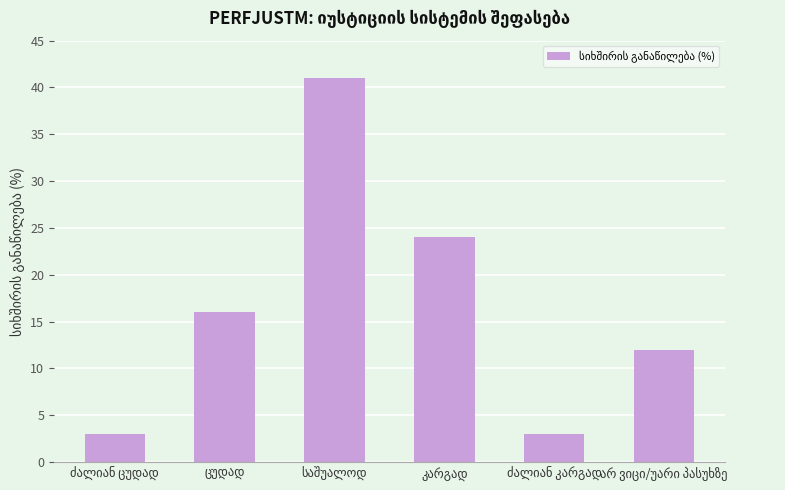

What is the difference between the second highest and minimum values?

21